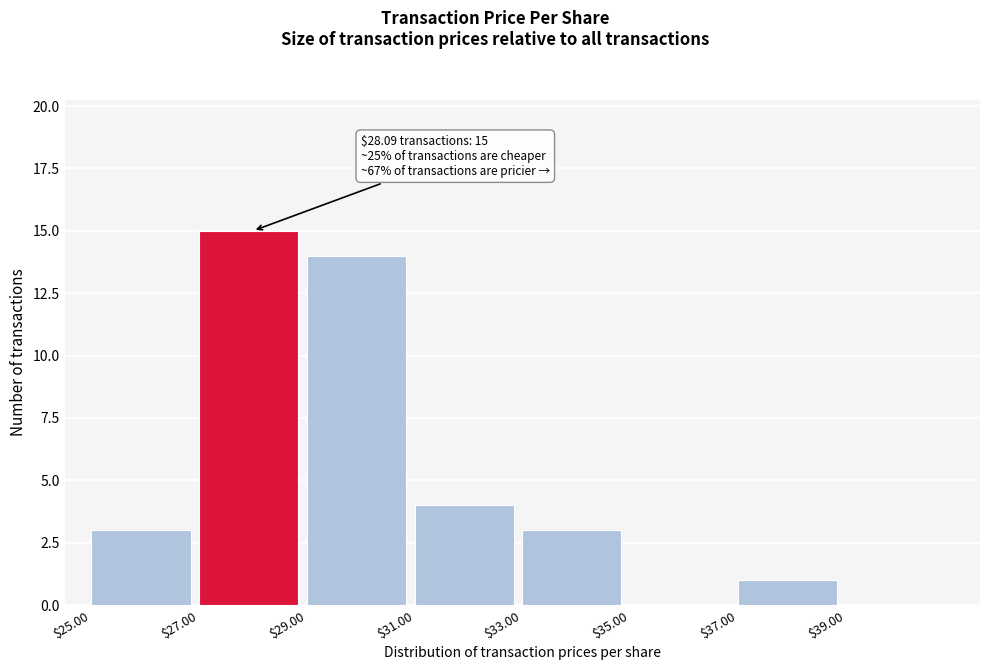

Over which range of the x-axis is the bar tallest?

27 to 29